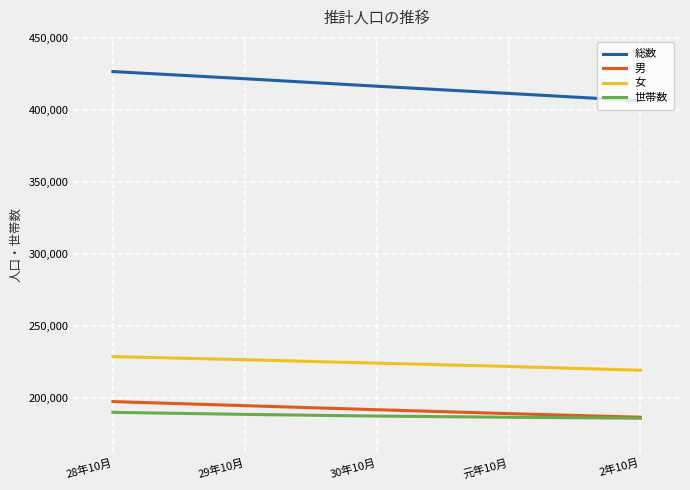

What is the average value of the 総数 series?

416469